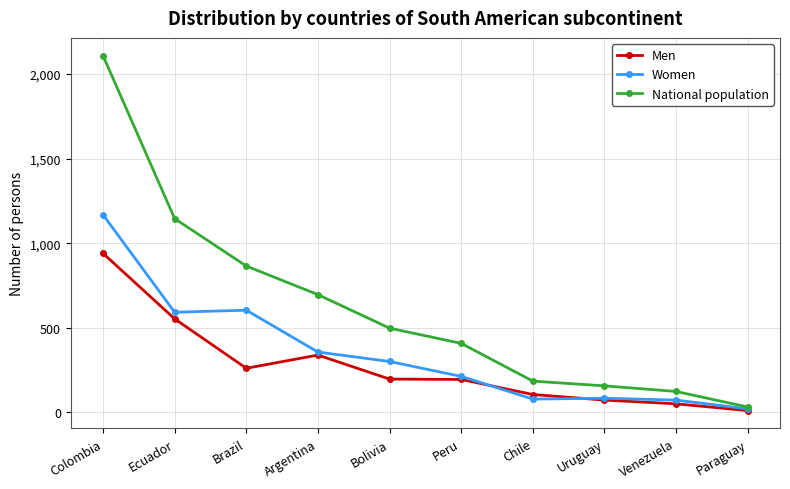

What is the total value across all series at Peru?

816